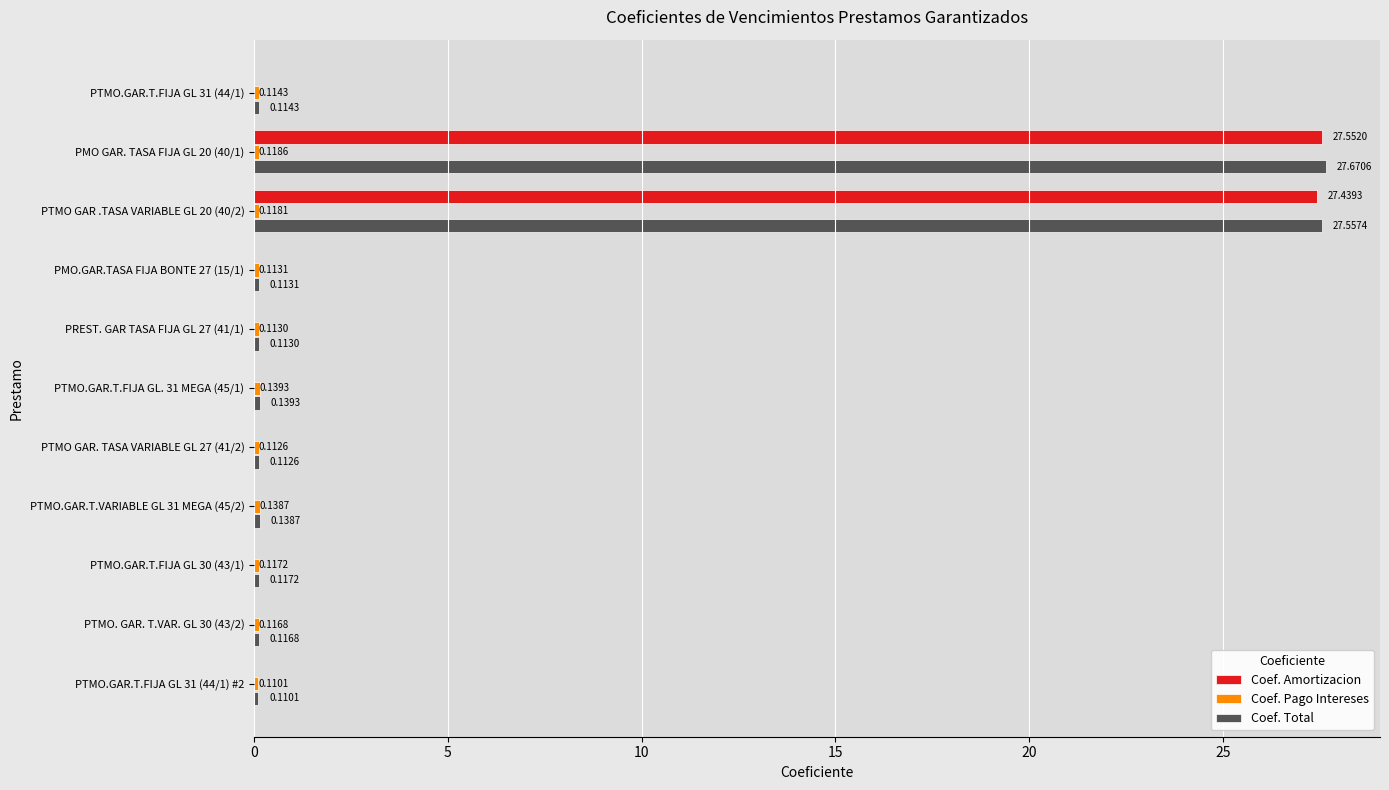

At which category is the sum across all series the highest?

PMO GAR. TASA FIJA GL 20 (40/1)